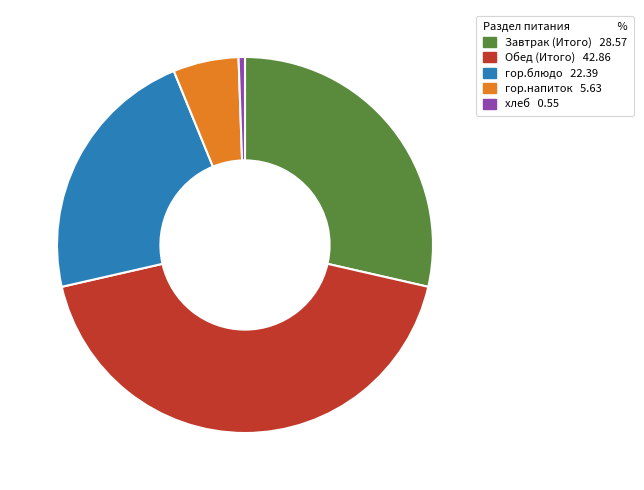

Which has a higher value, гор.напиток 5.63 or Завтрак (Итого) 28.57?

Завтрак (Итого) 28.57